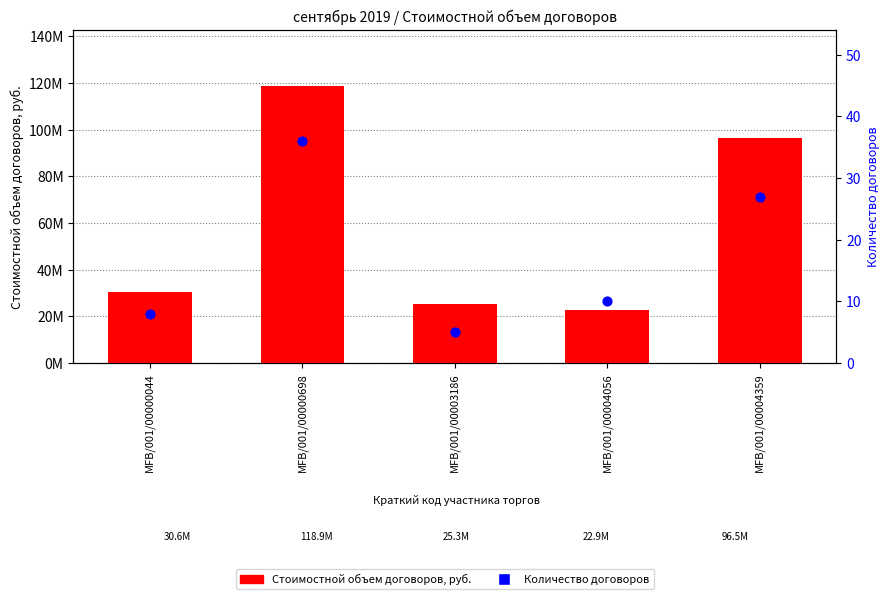

Which series contains the lowest Y value?

Количество договоров